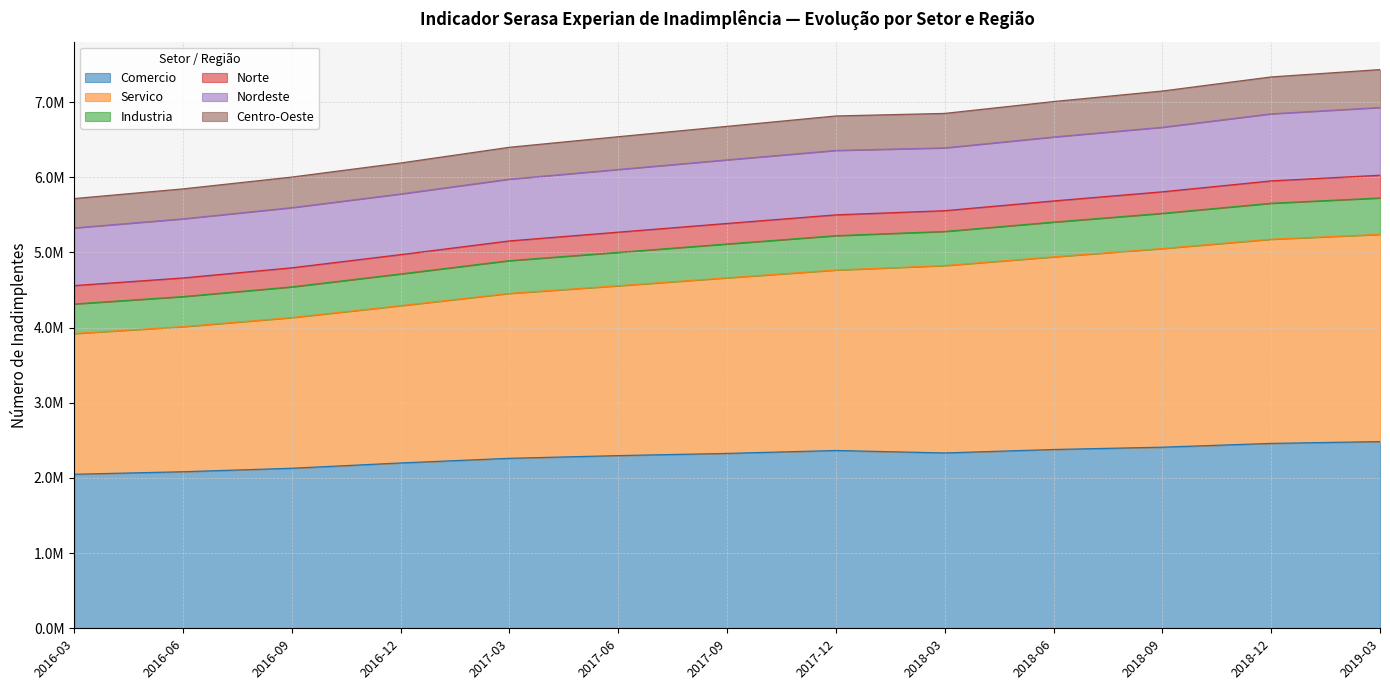

True or false: Norte and Servico intersect in this chart.

False